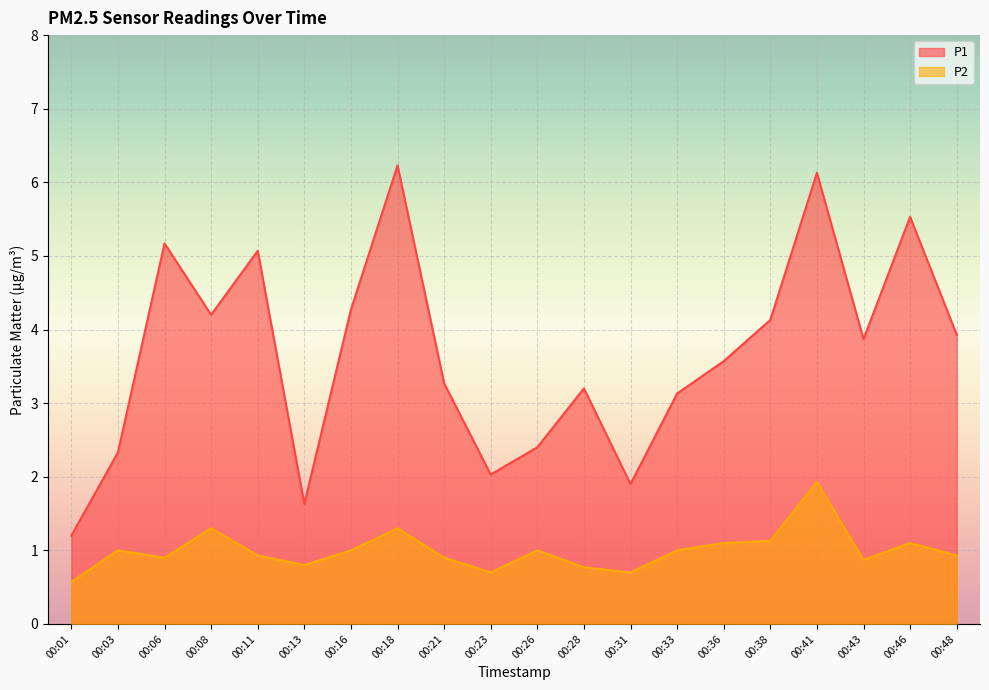

How many values in the P1 series are below 3?

6